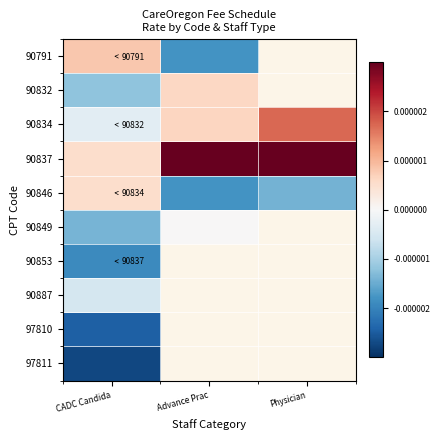

Rank the series at Advance Prac from lowest to highest value.

90791, 90846, 90849, 90832, 90834, 90837, 90853, 90887, 97810, 97811